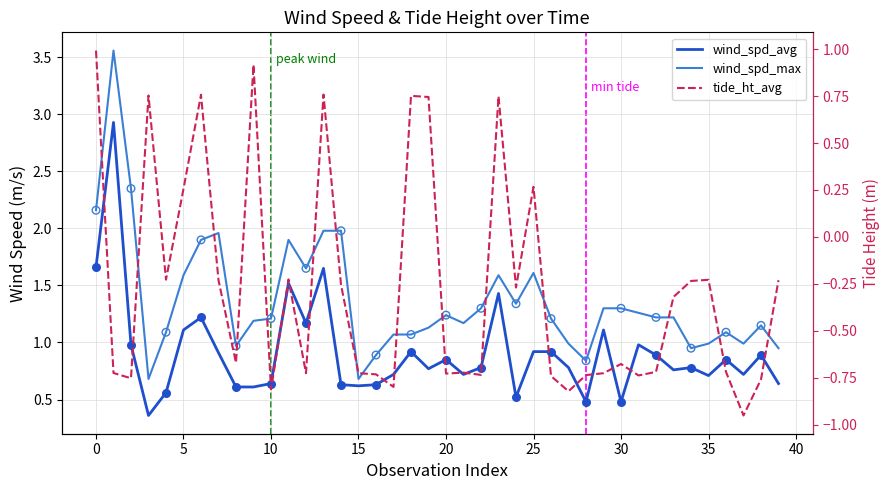

Which series contains the lowest Y value?

tide_ht_avg